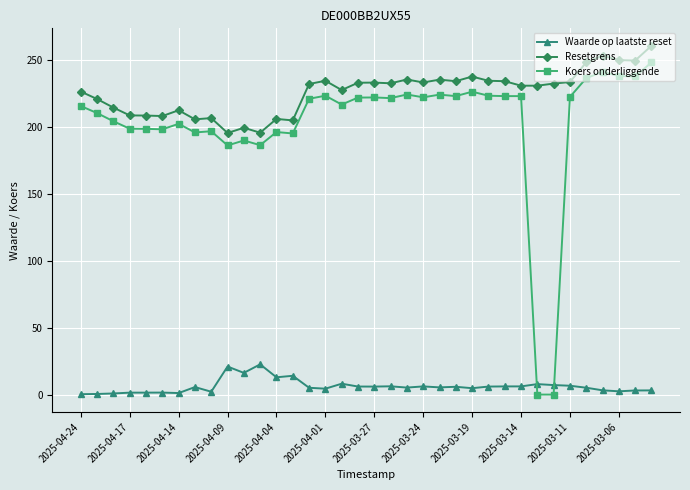

True or false: Resetgrens and Koers onderliggende cross at least once.

False